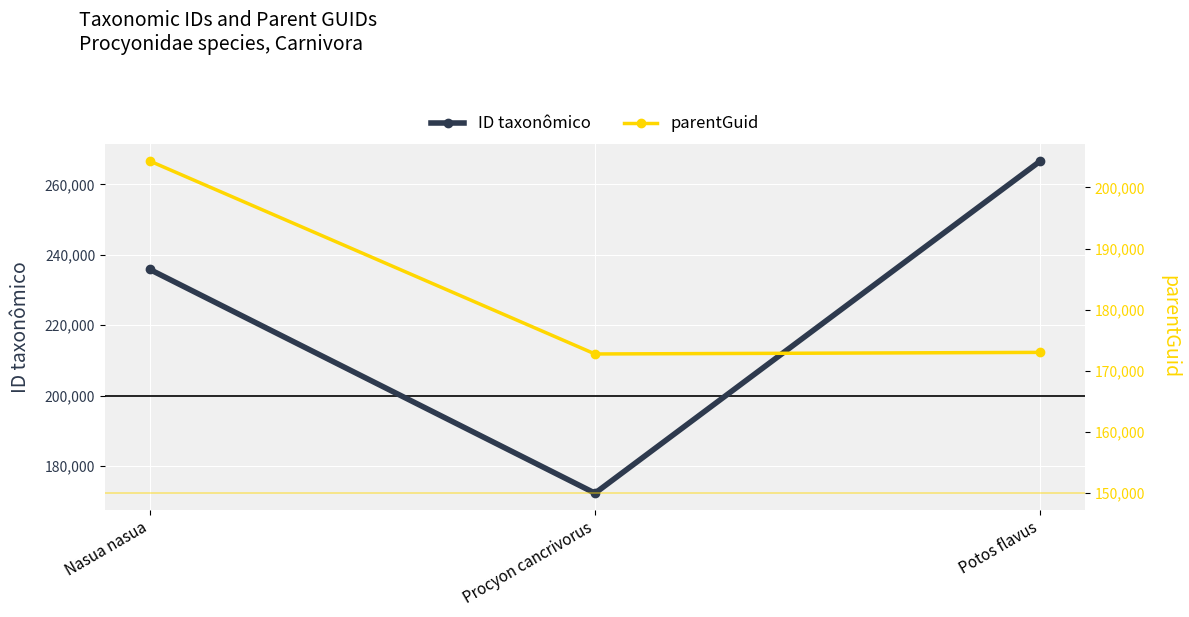

What is the difference between the maximum and minimum values in the ID taxonômico series?

94393